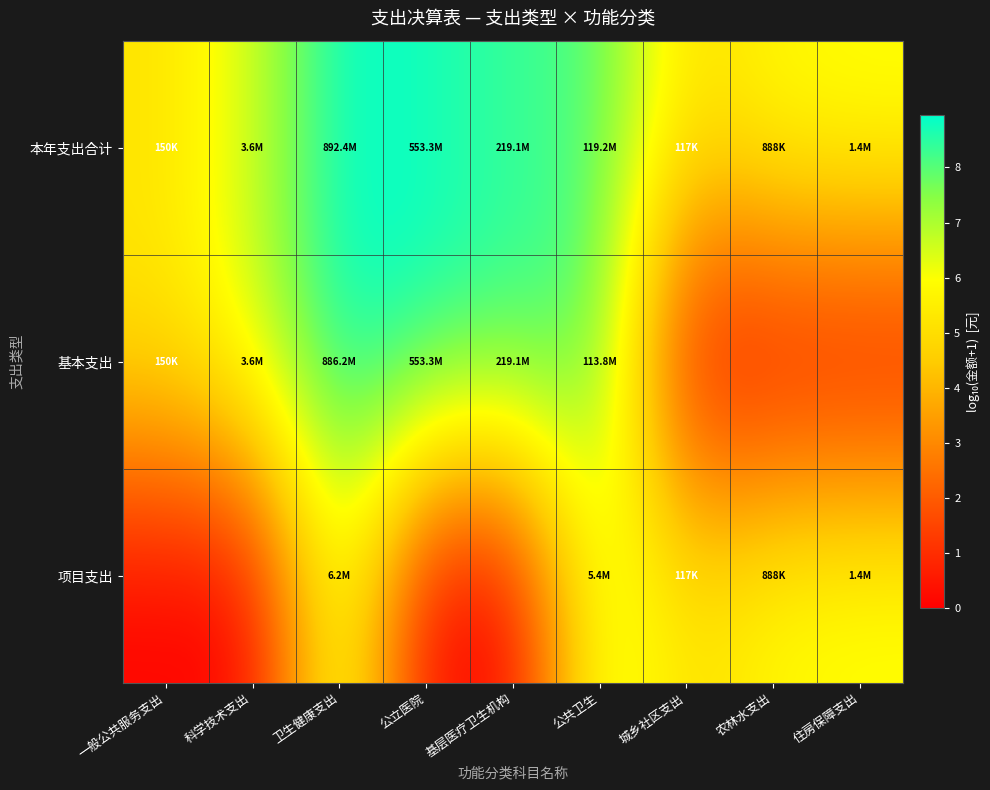

How many series are shown in this chart?

3